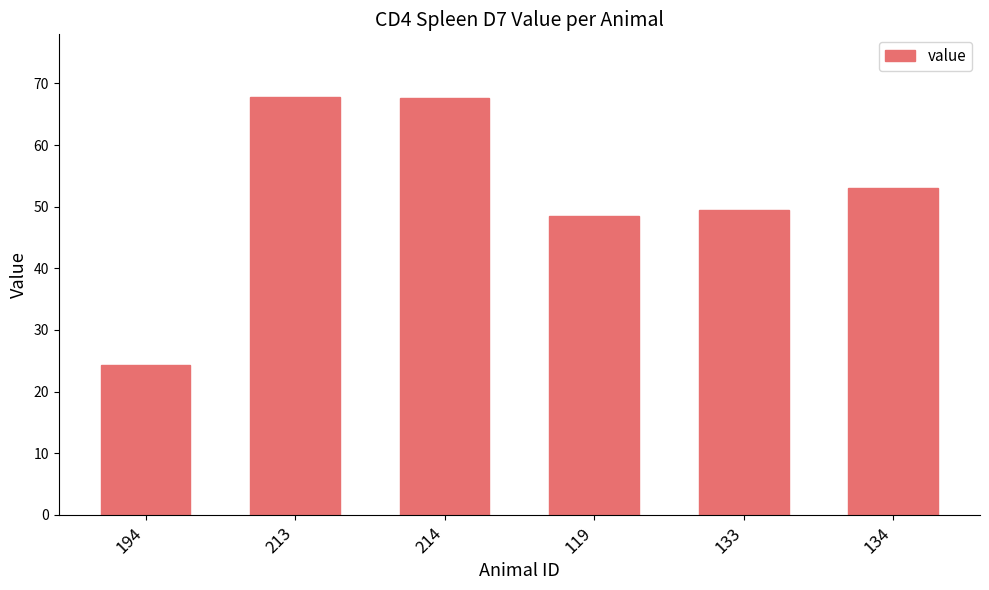

Read the value at 133.

49.4